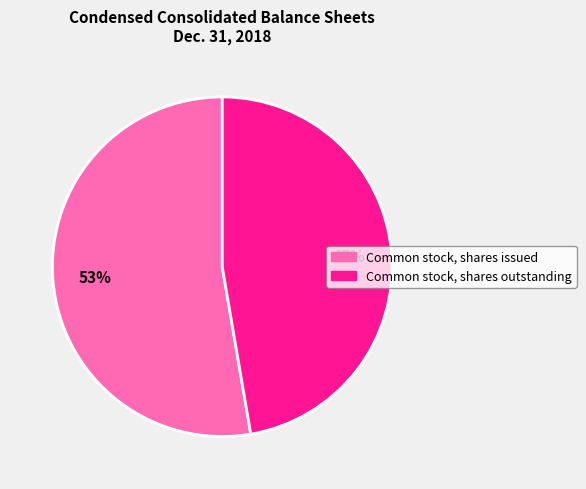

Rank the categories by value from highest to lowest.

Common stock, shares issued, Common stock, shares outstanding